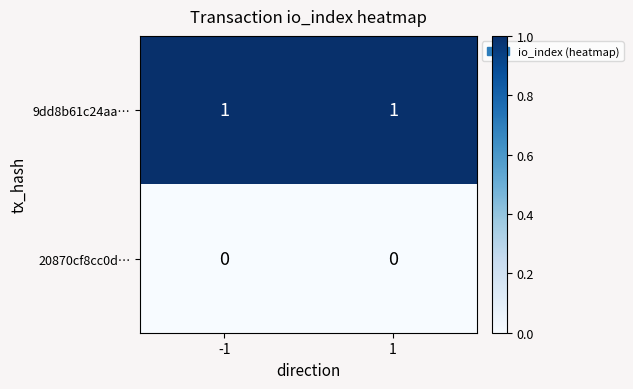

At -1, list the series in order from largest to smallest.

9dd8b61c24aa…, 20870cf8cc0d…